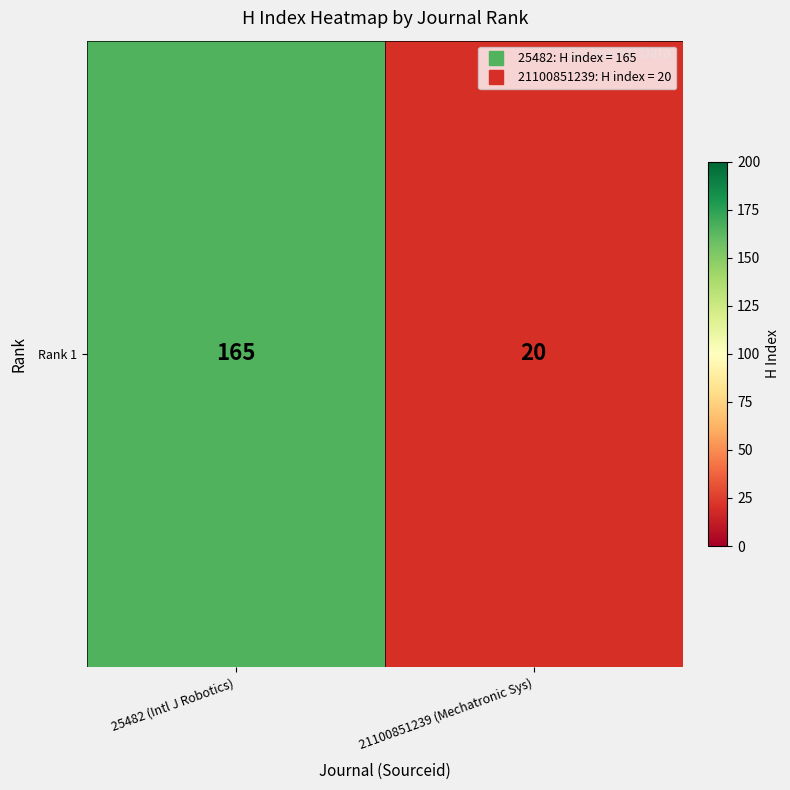

True or false: the data shows 251 at 25482 (Intl J Robotics).

False